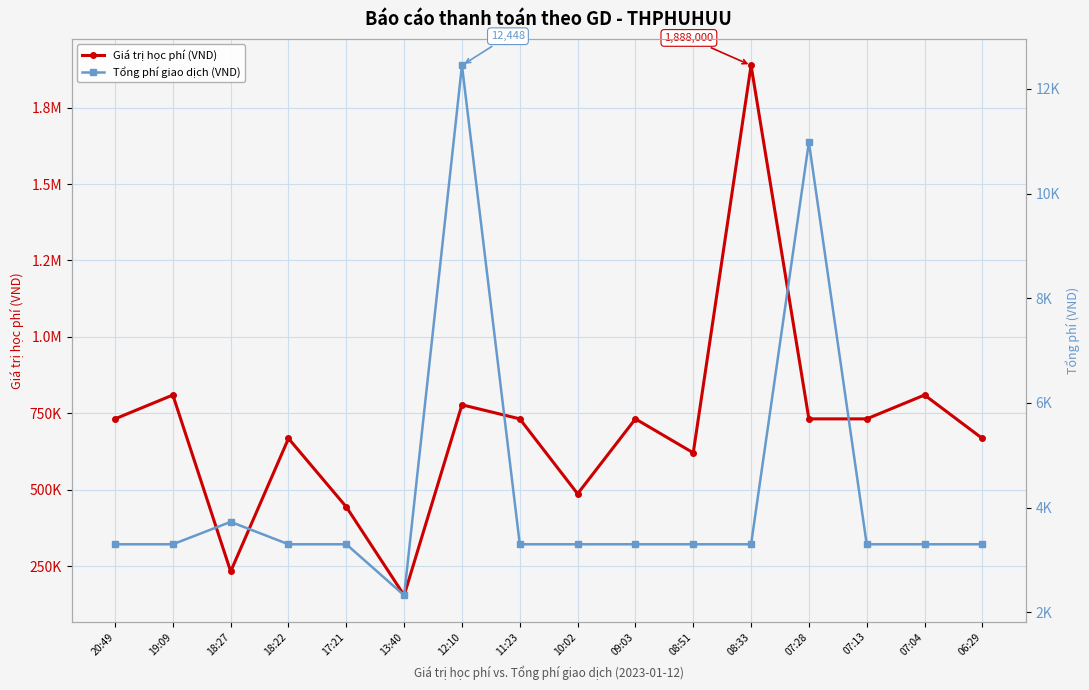

True or false: Tổng phí giao dịch (VND) has more than 0 points higher than both neighbors.

True